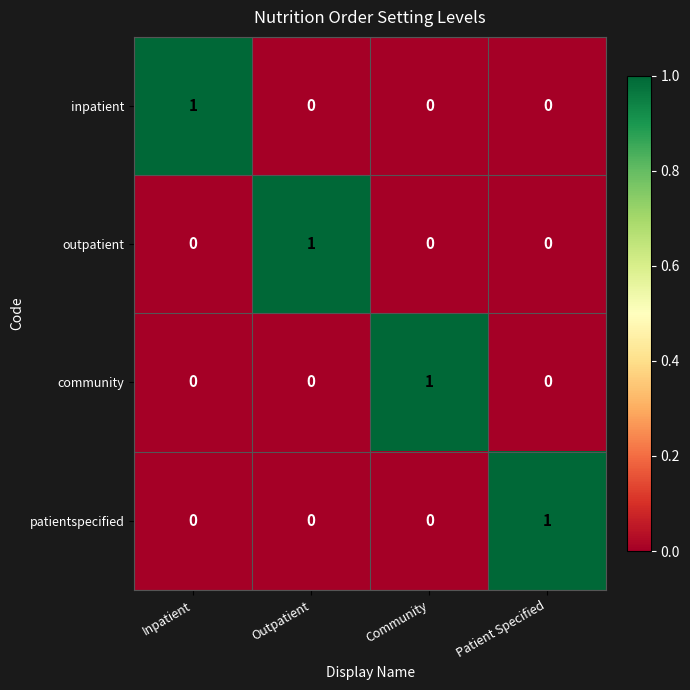

At how many categories does at least one series exceed 0?

4